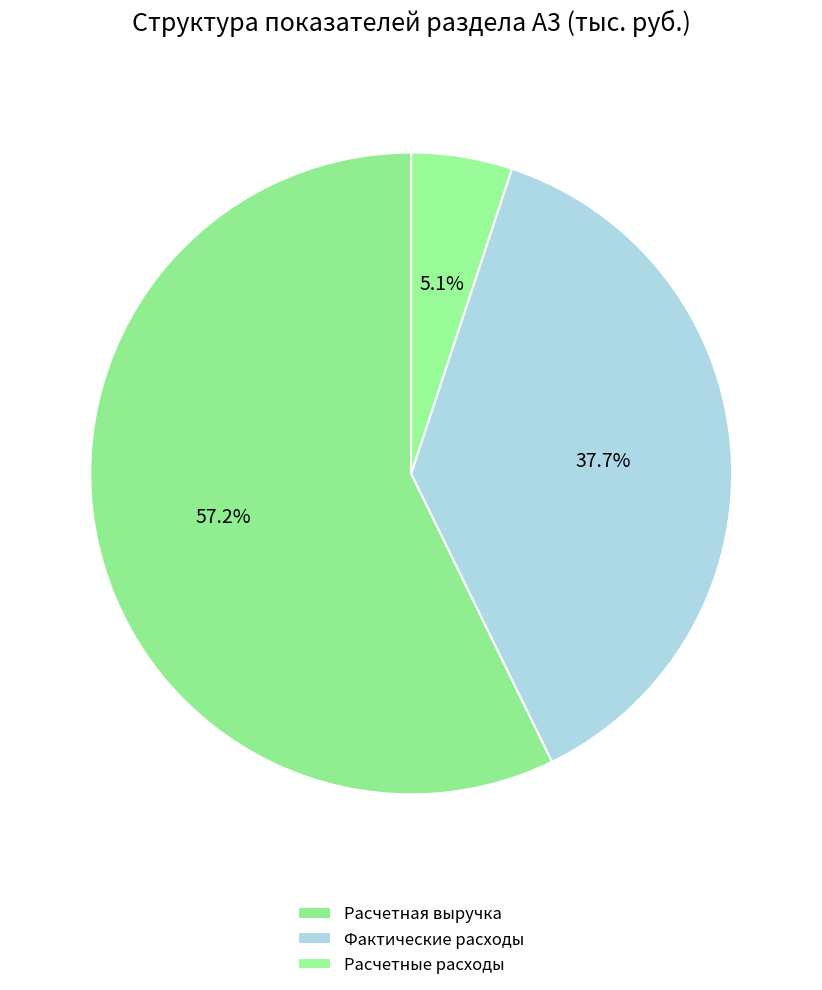

What percentage do Расчетная выручка and Расчетные расходы together represent?

62.3%